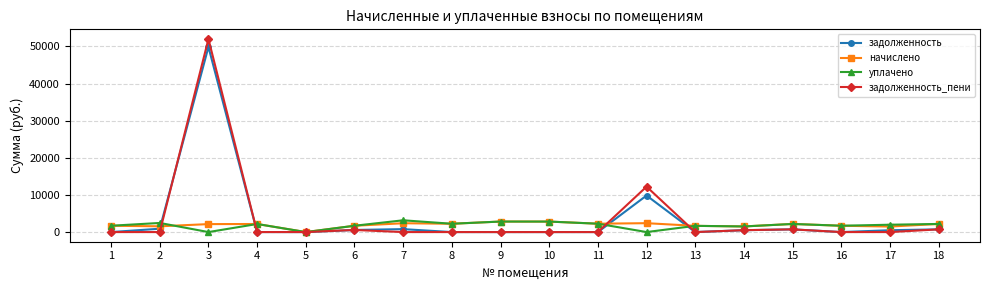

True or false: уплачено has more than 0 interior local peaks.

True